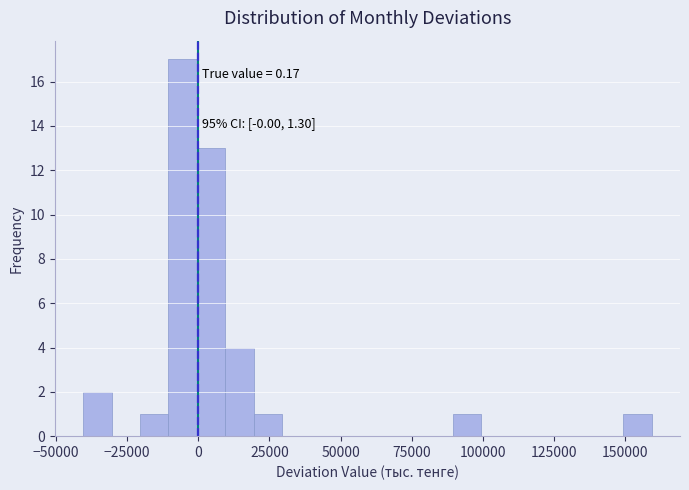

Around what value on the x-axis is the tallest bar? Give the approximate position of its centre, as read against the axis.

-5000